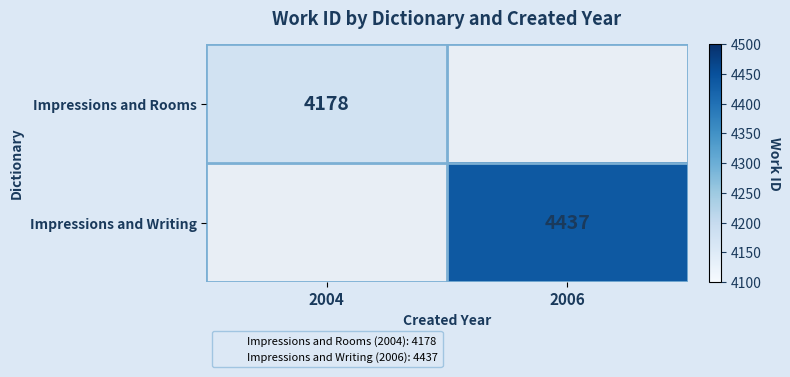

Is it true that Impressions and Writing equals 5896 at 2006?

False